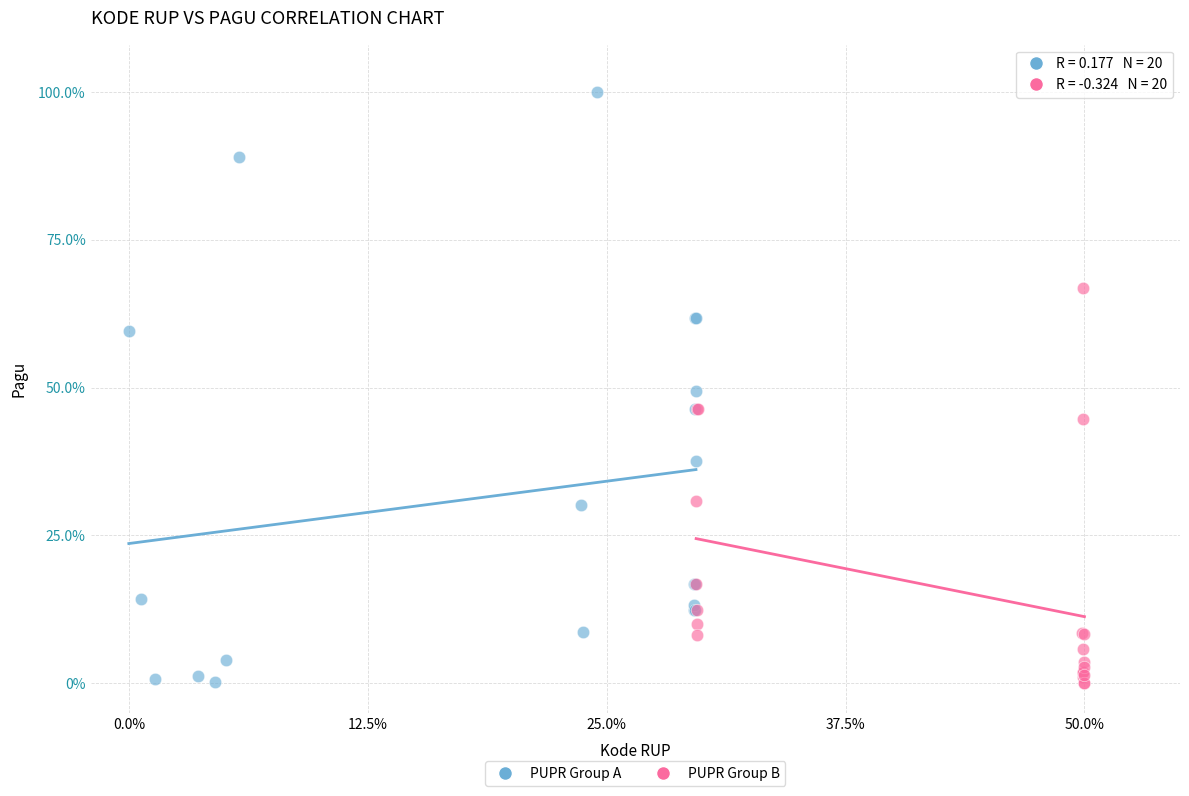

Which series contains the highest Y value?

PUPR Group A